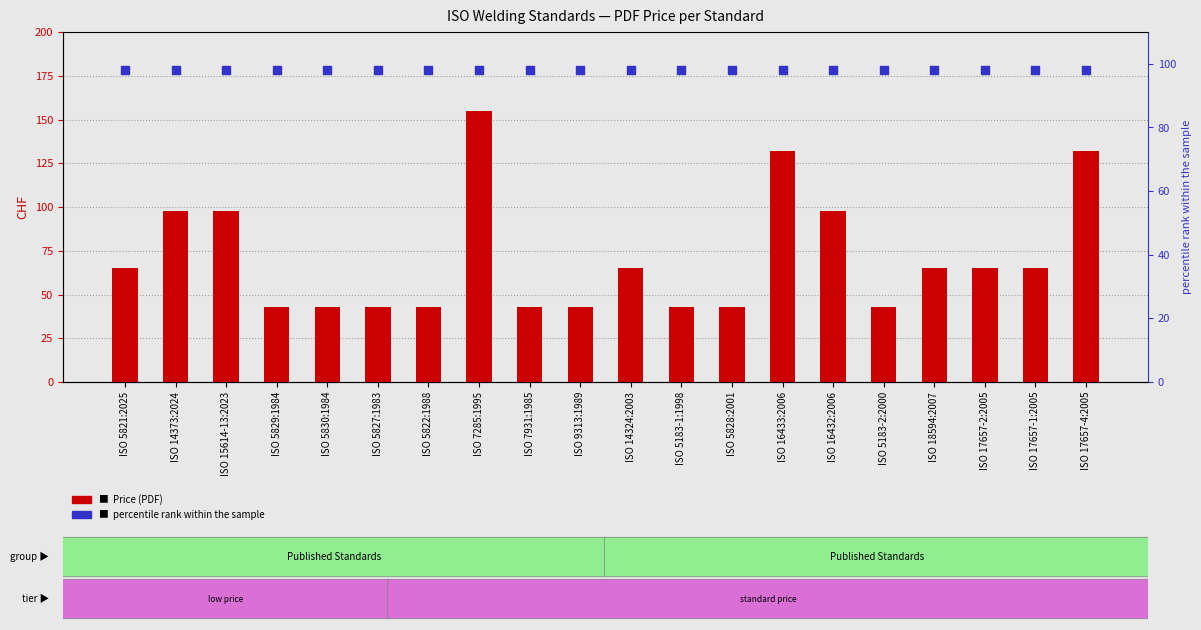

Which series reaches the maximum Y coordinate?

Price (PDF)